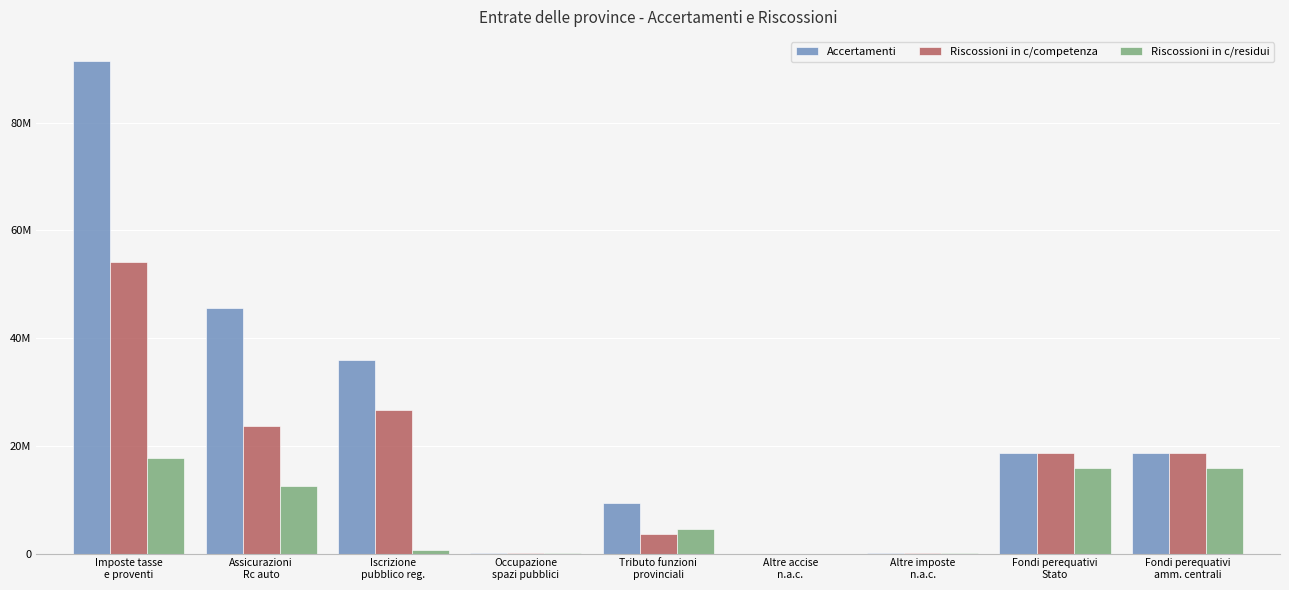

What are all the series names shown in the legend?

Accertamenti, Riscossioni in c/competenza, Riscossioni in c/residui